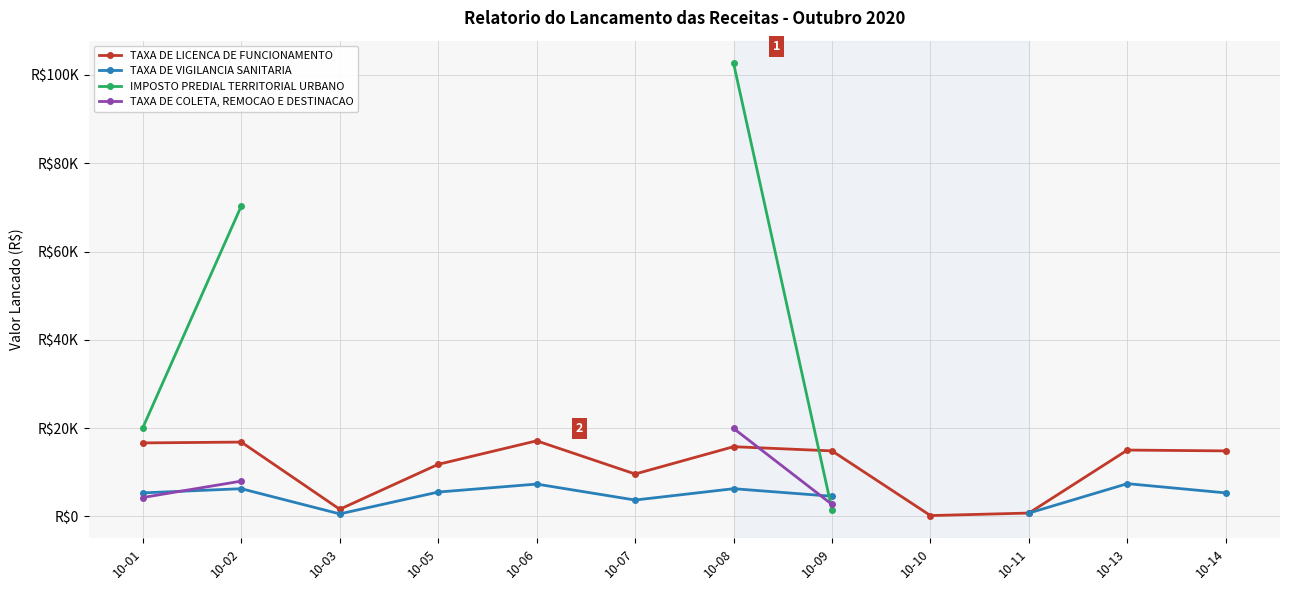

What are all the series names shown in the legend?

TAXA DE LICENCA DE FUNCIONAMENTO, TAXA DE VIGILANCIA SANITARIA, IMPOSTO PREDIAL TERRITORIAL URBANO, TAXA DE COLETA, REMOCAO E DESTINACAO